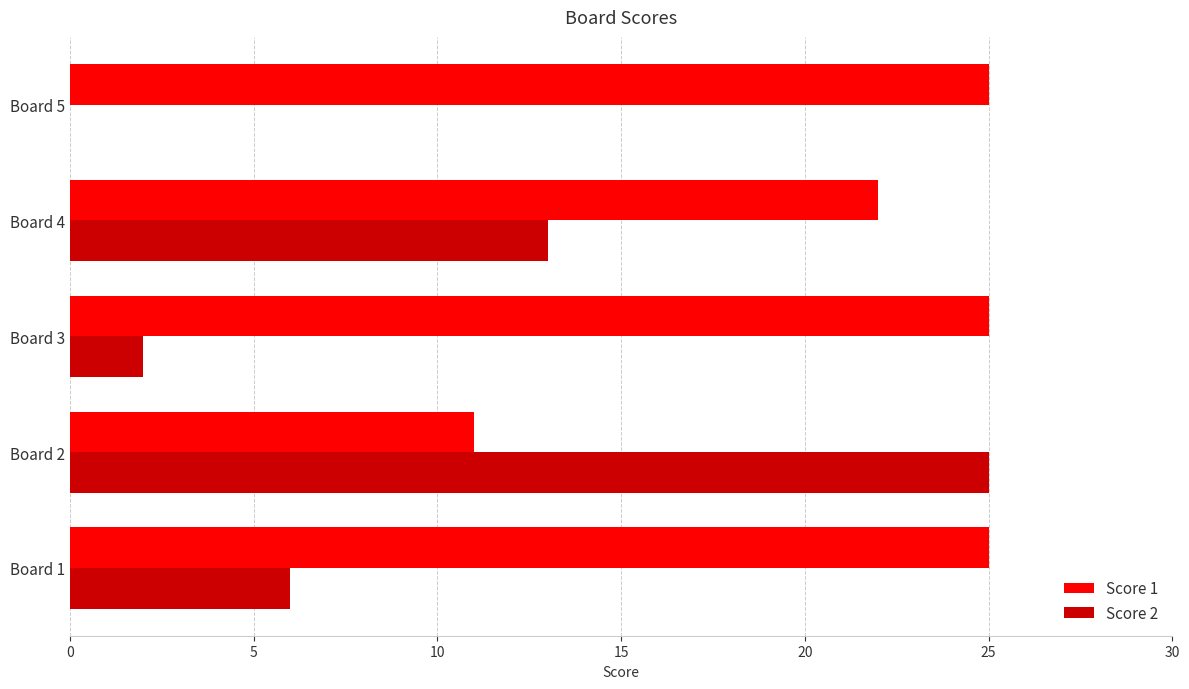

Is it true that Score 2 equals 25 at Board 2?

True